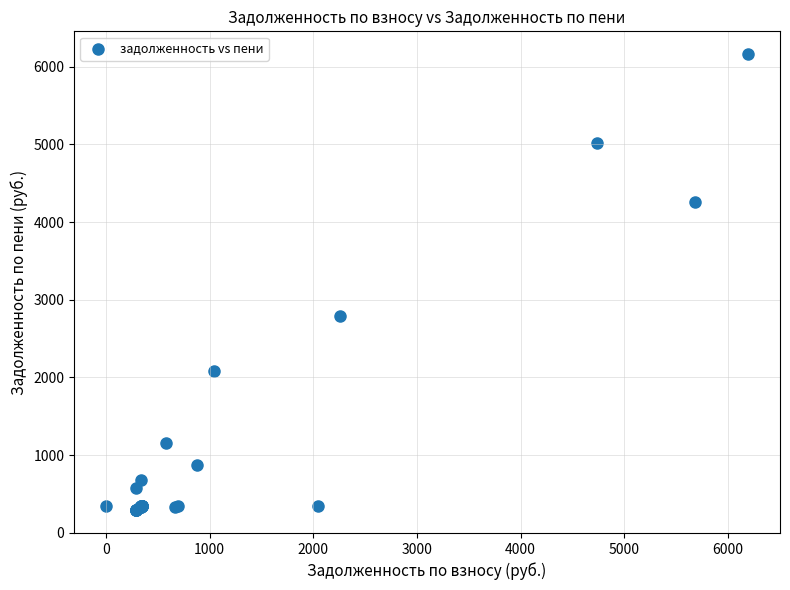

What Y value in the scatter plot is closest to 3226?

2789.3